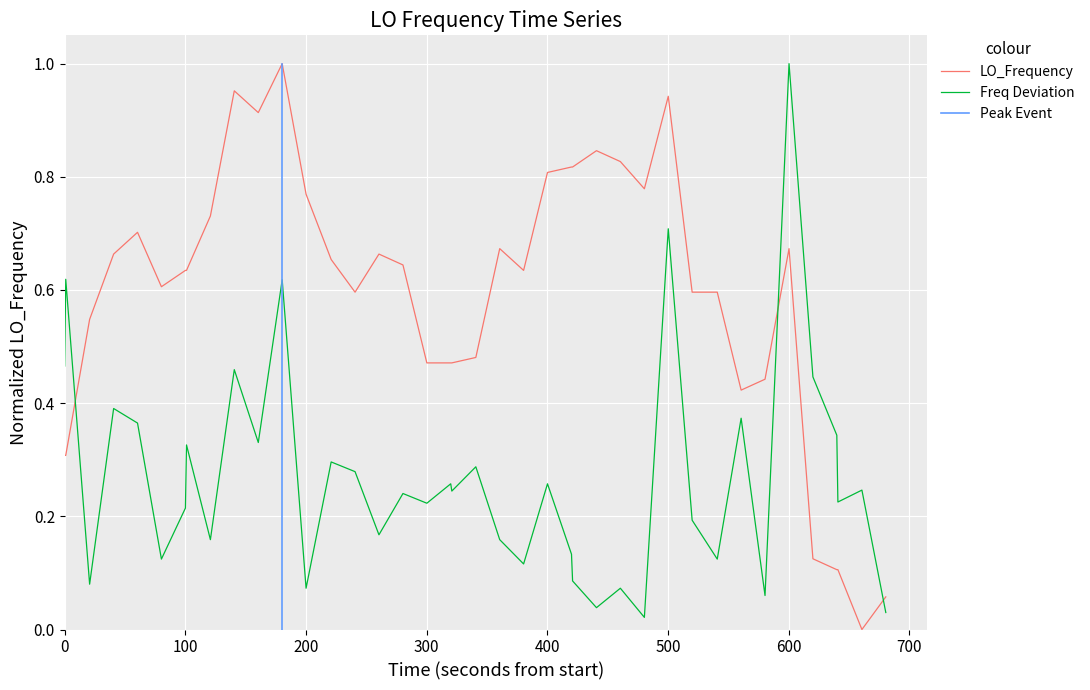

True or false: Freq Deviation and LO_Frequency intersect in this chart.

True